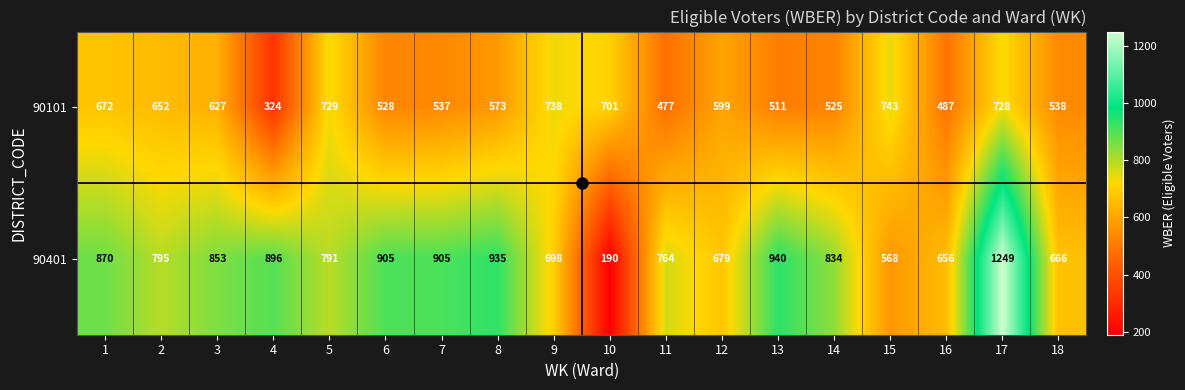

What is the difference between the 90401 values at 1 and 11?

106